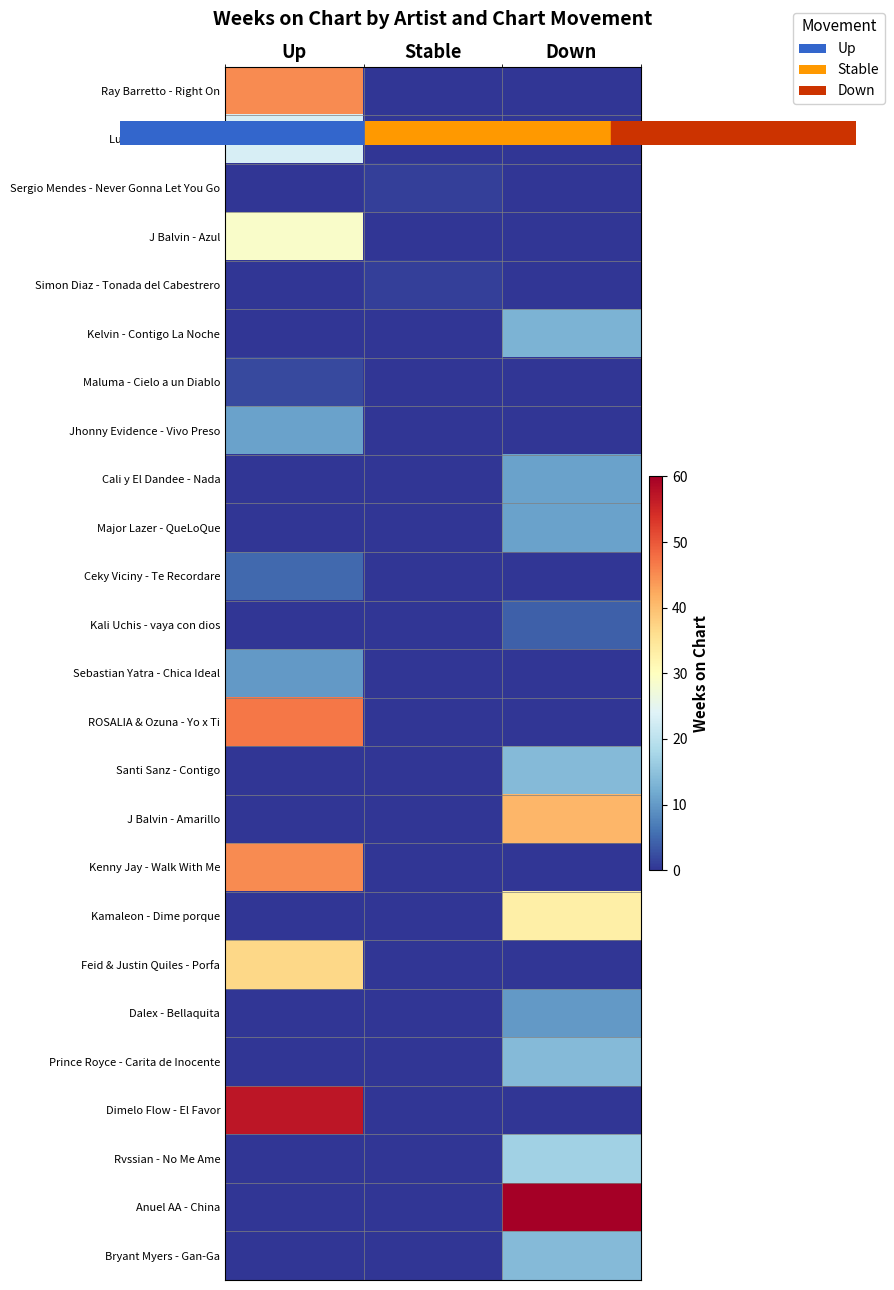

Reading left to right, extract all data points from this chart.

Ray Barretto - Right On: Up=45	Stable=0	Down=0
Lucenzo - No me ama: Up=23	Stable=0	Down=0
Sergio Mendes - Never Gonna Let You Go: Up=0	Stable=1	Down=0
J Balvin - Azul: Up=29	Stable=0	Down=0
Simon Diaz - Tonada del Cabestrero: Up=0	Stable=1	Down=0
Kelvin - Contigo La Noche: Up=0	Stable=0	Down=13
Maluma - Cielo a un Diablo: Up=2	Stable=0	Down=0
Jhonny Evidence - Vivo Preso: Up=11	Stable=0	Down=0
Cali y El Dandee - Nada: Up=0	Stable=0	Down=11
Major Lazer - QueLoQue: Up=0	Stable=0	Down=11
Ceky Viciny - Te Recordare: Up=5	Stable=0	Down=0
Kali Uchis - vaya con dios: Up=0	Stable=0	Down=4
Sebastian Yatra - Chica Ideal: Up=10	Stable=0	Down=0
ROSALIA & Ozuna - Yo x Ti: Up=47	Stable=0	Down=0
Santi Sanz - Contigo: Up=0	Stable=0	Down=14
J Balvin - Amarillo: Up=0	Stable=0	Down=41
Kenny Jay - Walk With Me: Up=45	Stable=0	Down=0
Kamaleon - Dime porque: Up=0	Stable=0	Down=33
Feid & Justin Quiles - Porfa: Up=37	Stable=0	Down=0
Dalex - Bellaquita: Up=0	Stable=0	Down=10
Prince Royce - Carita de Inocente: Up=0	Stable=0	Down=14
Dimelo Flow - El Favor: Up=57	Stable=0	Down=0
Rvssian - No Me Ame: Up=0	Stable=0	Down=17
Anuel AA - China: Up=0	Stable=0	Down=60
Bryant Myers - Gan-Ga: Up=0	Stable=0	Down=14